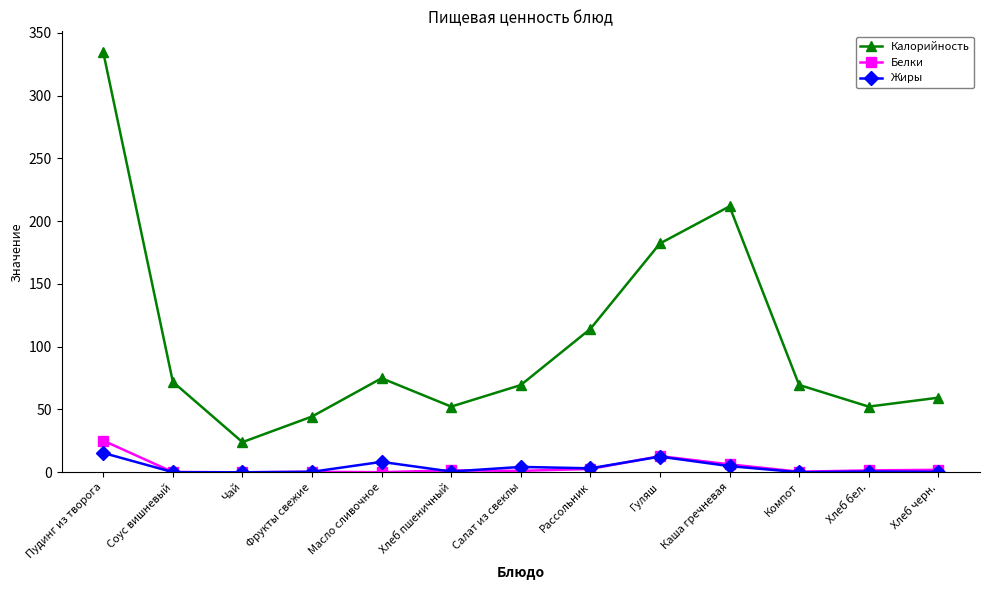

At which label does Калорийность first exceed 69?

Пудинг из творога